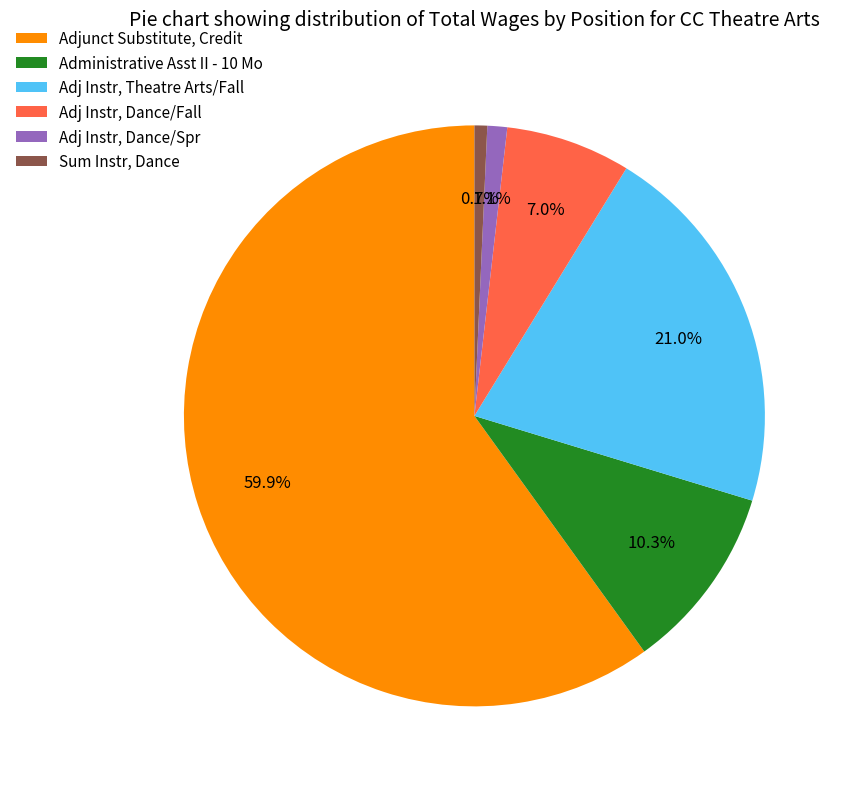

What percentage is the Sum Instr, Dance slice, to the nearest percent?

1%